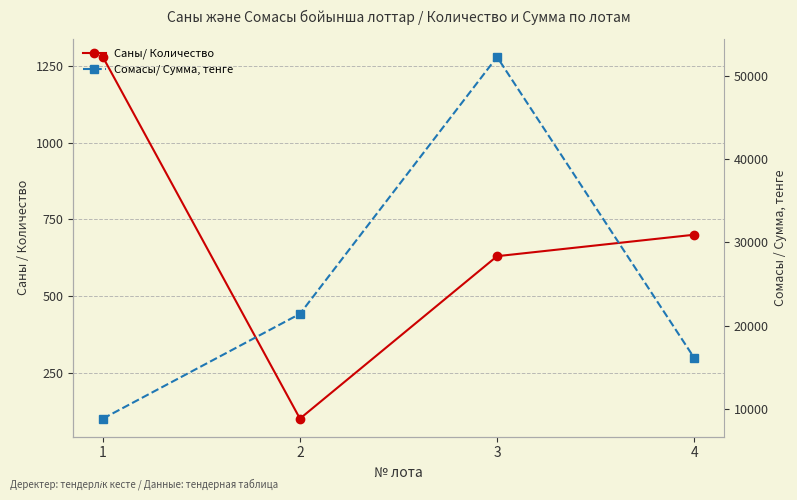

How many values in the Сомасы/ Сумма, тенге series are below 21403?

2